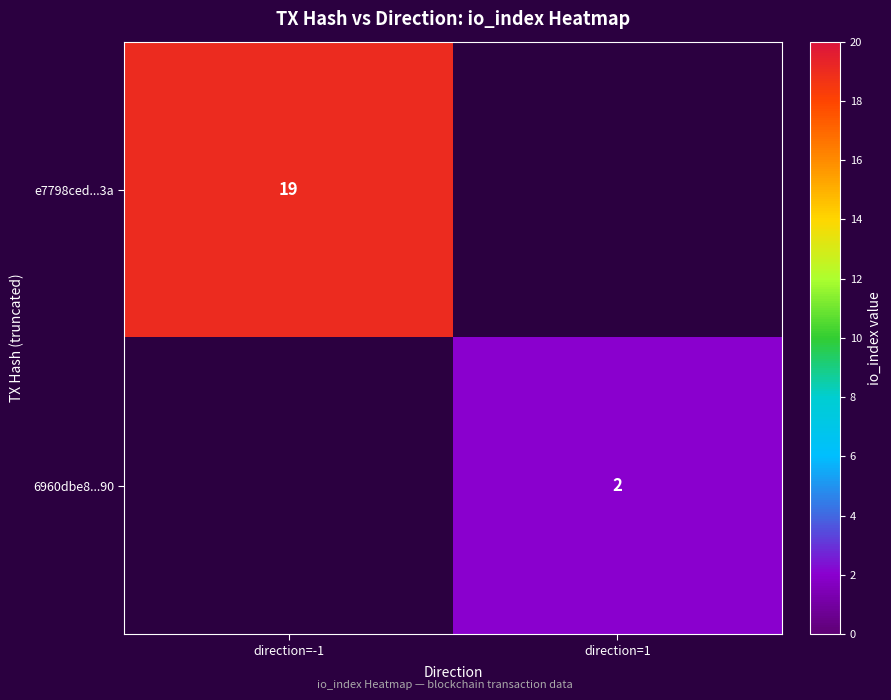

Is it true that e7798ced...3a equals 19 at direction=-1?

True